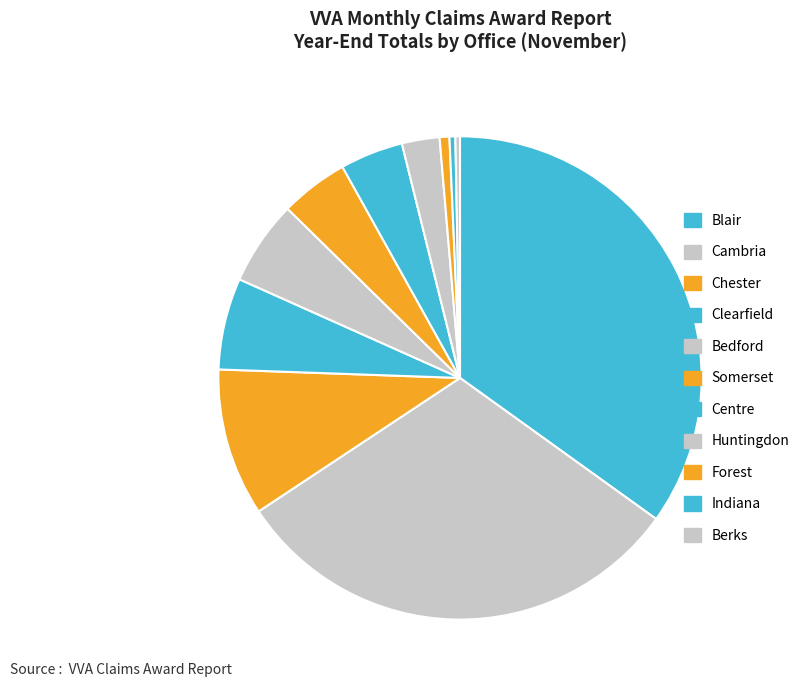

Is Cambria the majority of the pie?

No